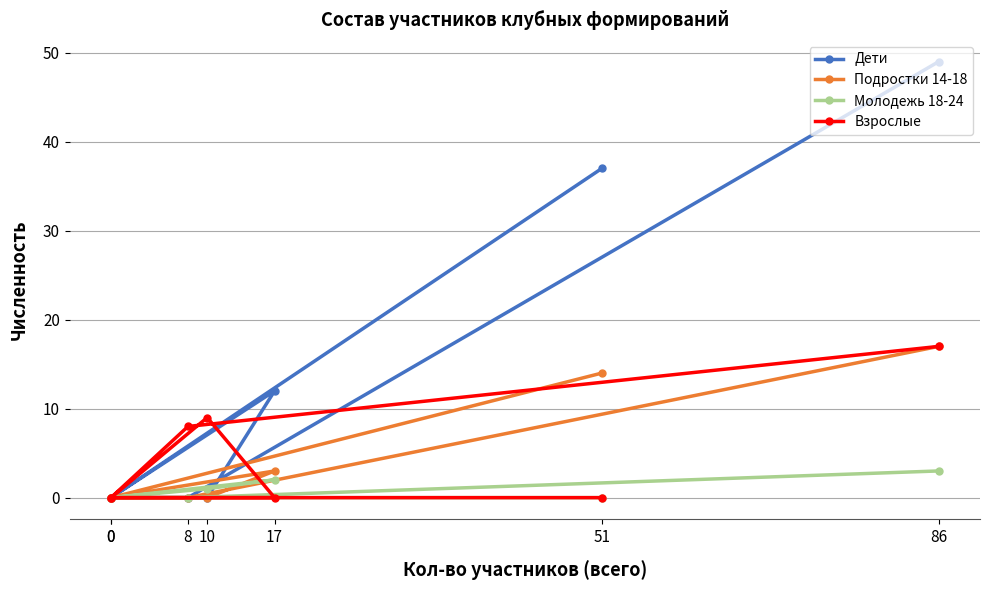

List the labels in order of Дети value, smallest first.

0, 10, 0, 8, 17, 51, 86